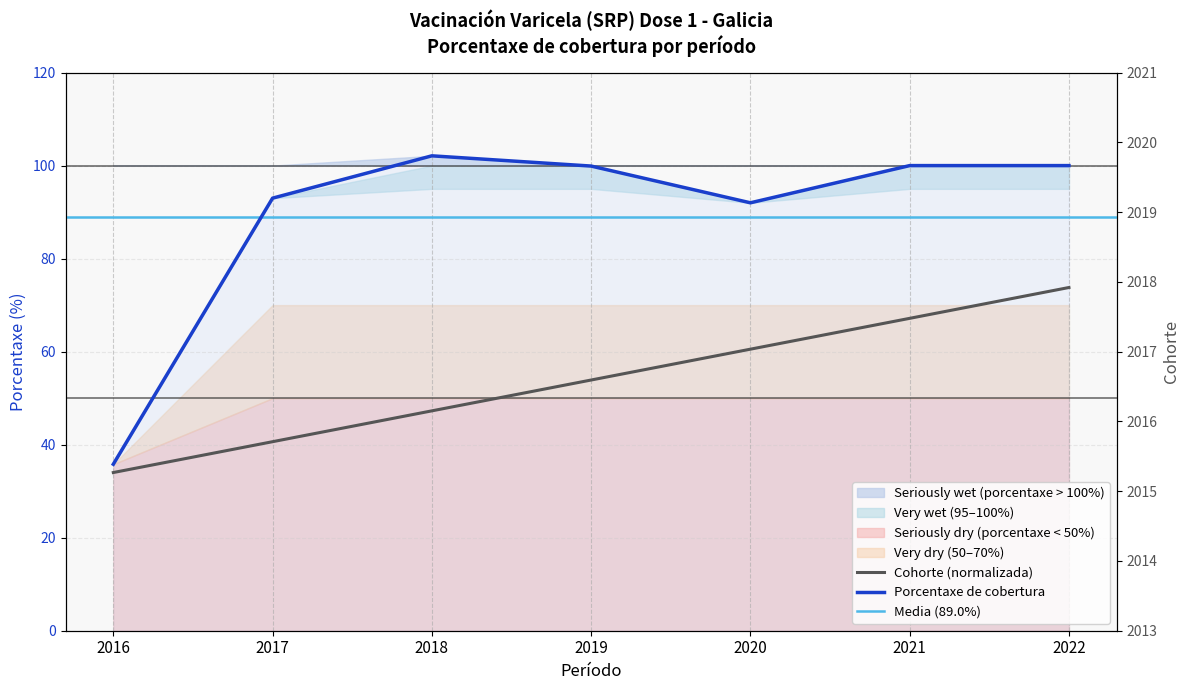

Rank the categories by Cohorte value from highest to lowest.

2022, 2021, 2020, 2019, 2018, 2017, 2016